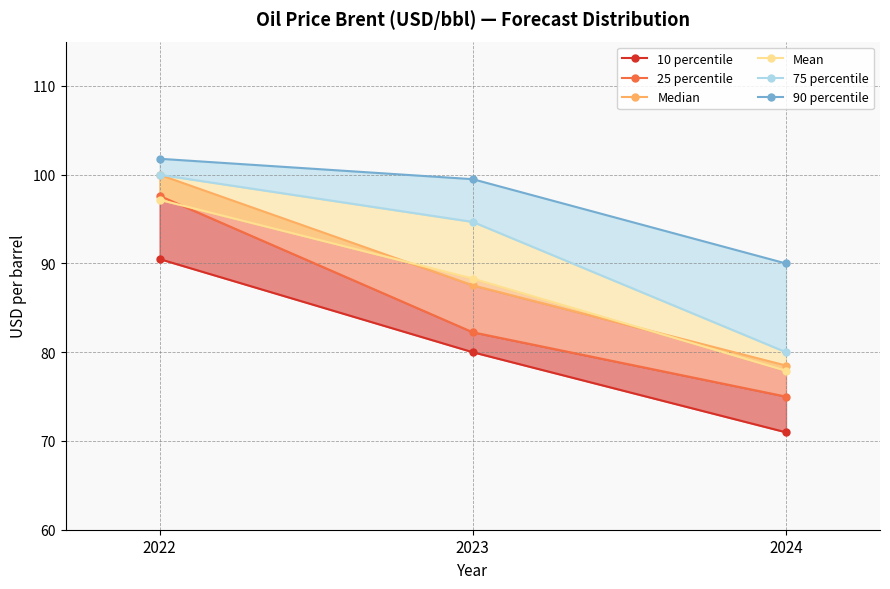

Between 2022 and 2024, which is larger?

2022